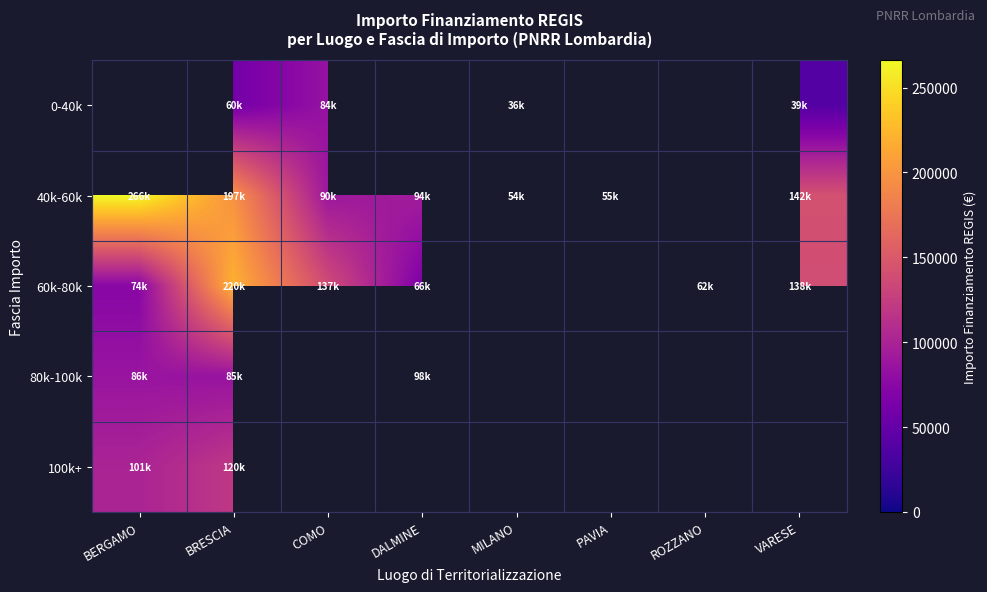

What is the spread (max minus min) of values at BRESCIA?

159902.6